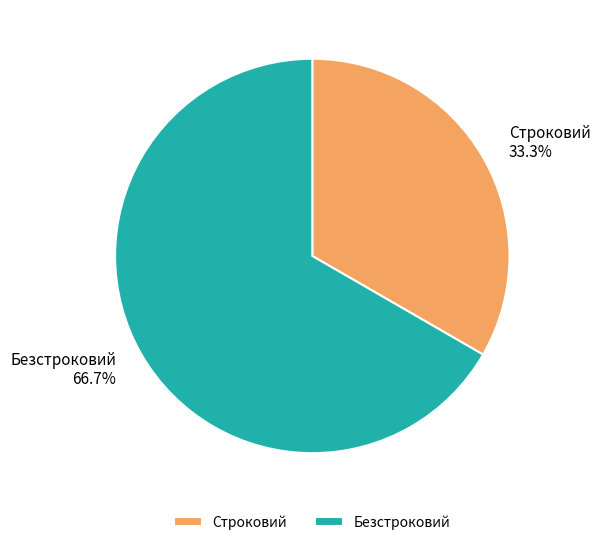

Is there a majority slice in this chart?

Yes